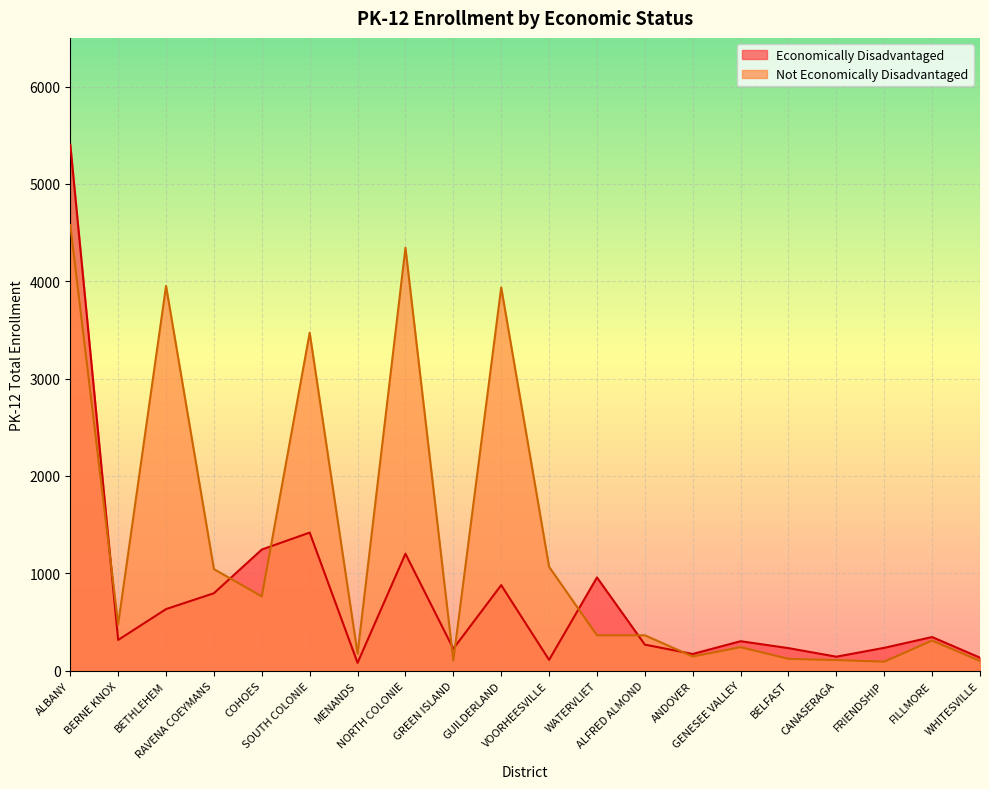

What is the total value across all series at RAVENA COEYMANS?

1838